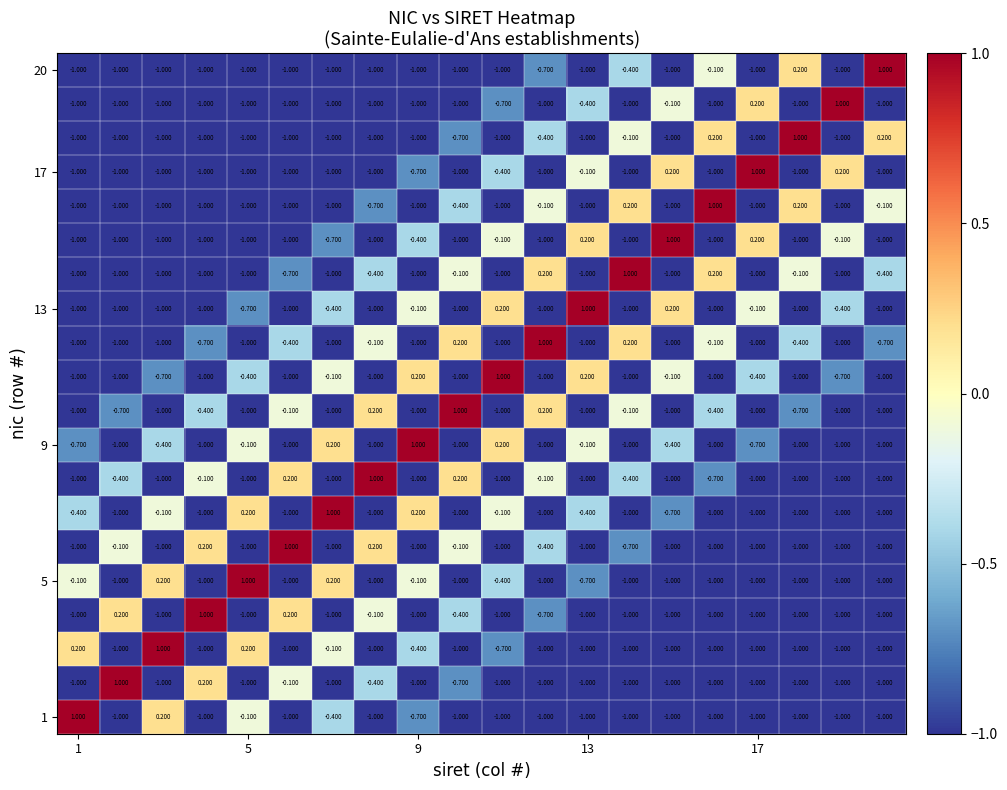

At how many categories does at least one series exceed 0?

20